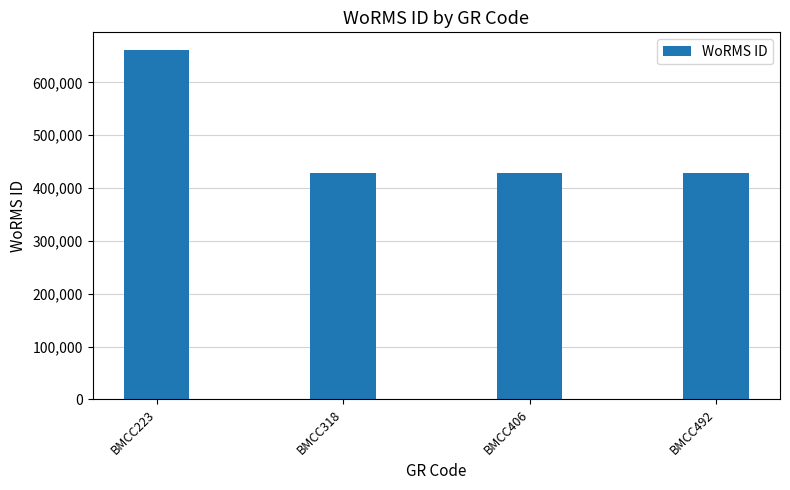

What is the value of the 3rd bar from the left?

428522